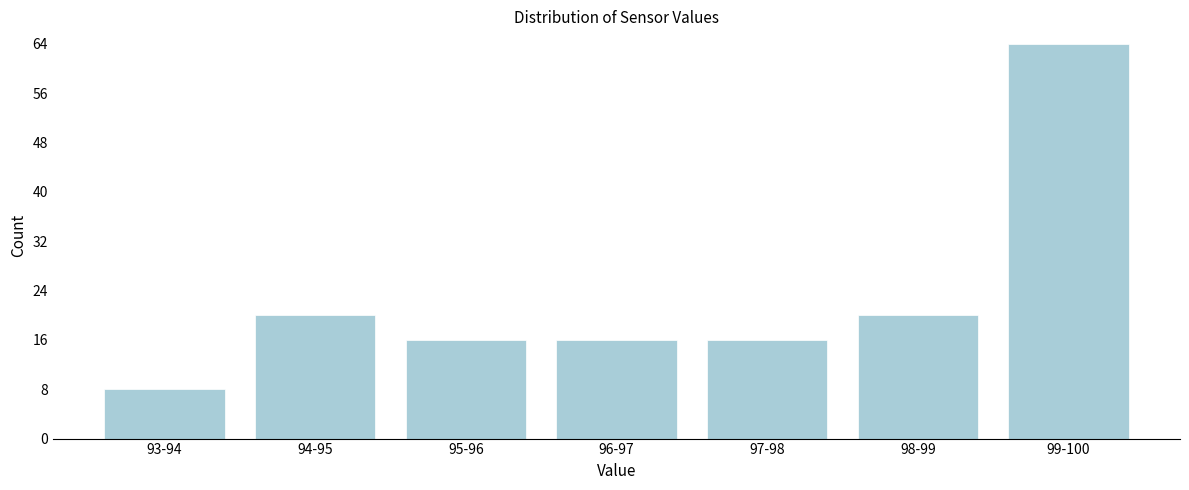

Reading left to right, extract all data points from this chart.

8	20	16	16	16	20	64